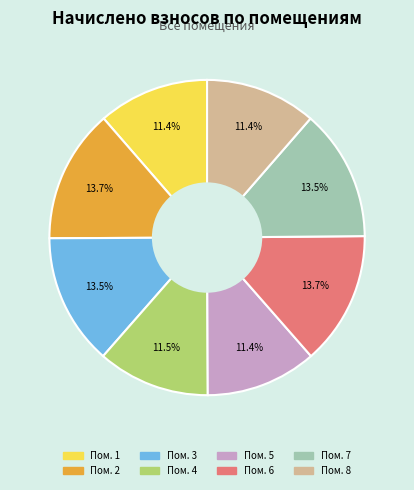

Is there a majority slice in this chart?

No